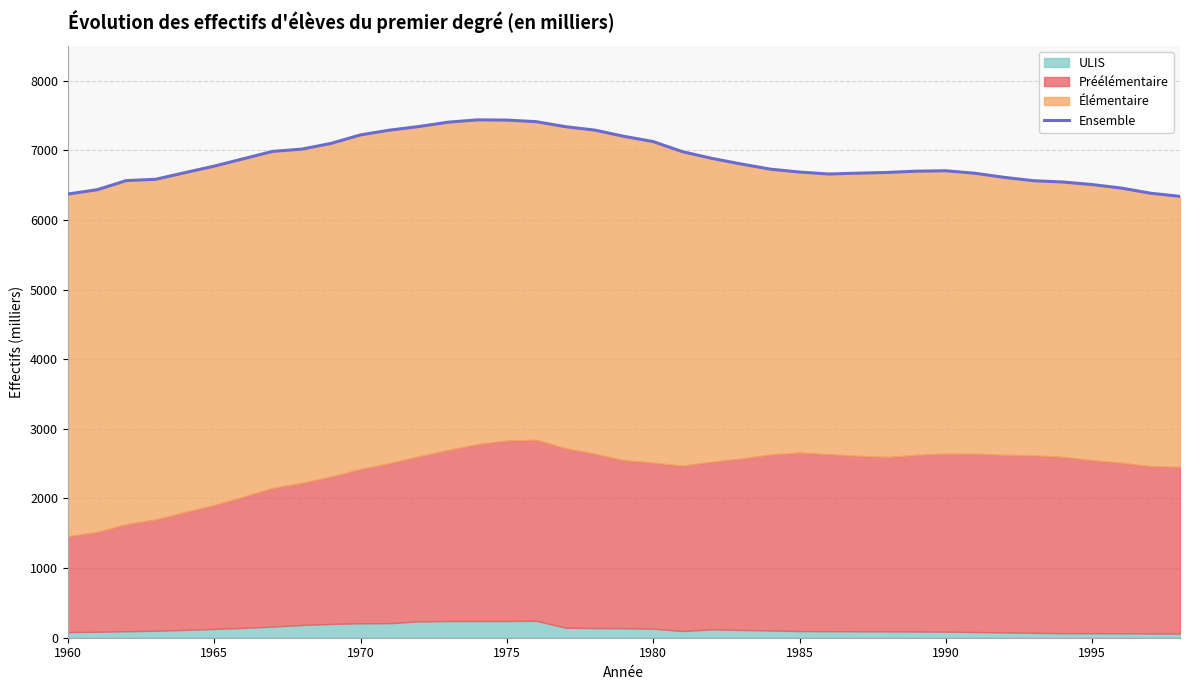

True or false: Ensemble has a value of 2081.3 at 1960.

False